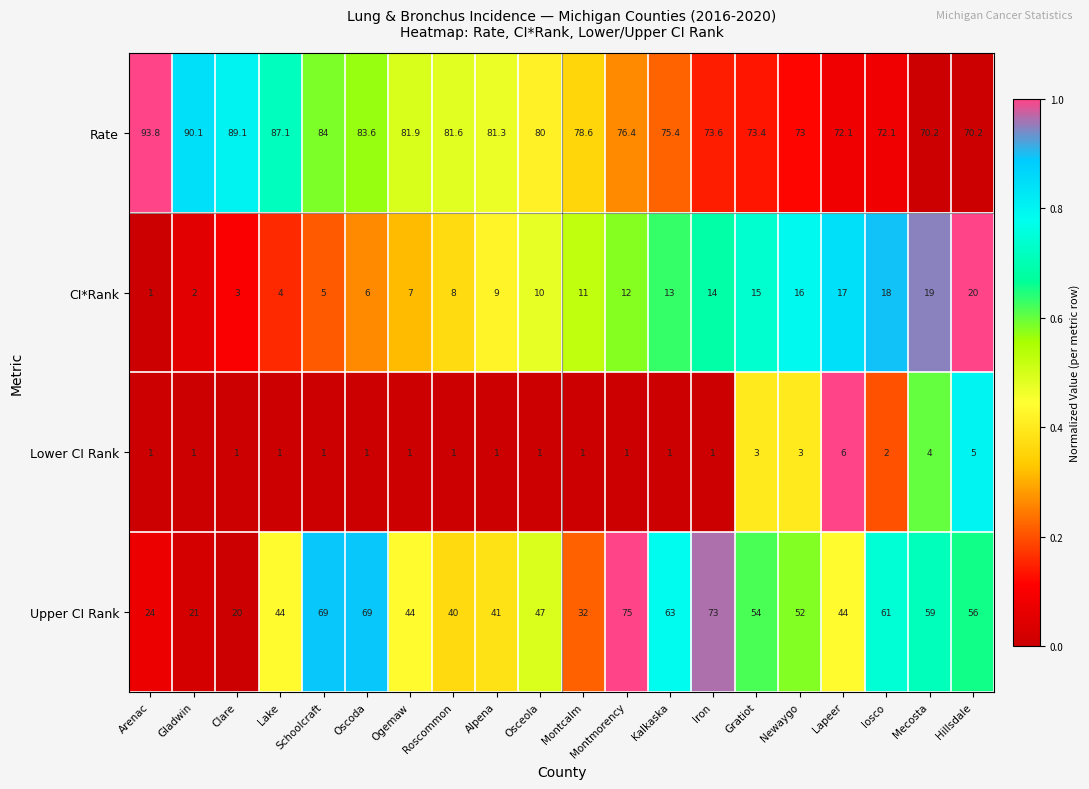

Is the value of Upper CI Rank at Iron greater than the value of Lower CI Rank at Ogemaw?

Yes